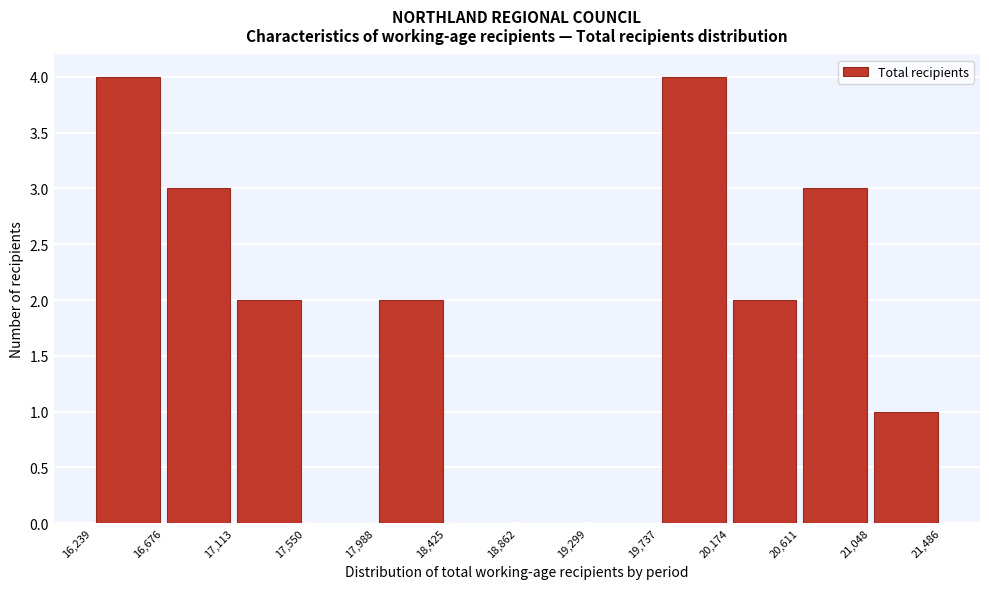

Reading left to right, list every bar in this chart as the range it spans on the x-axis followed by its height. The values are not printed on the chart, so give them approximately, as read against the axis.

16,239 to 16,676: 4
16,676 to 17,113: 3
17,113 to 17,550: 2
17,550 to 17,988: 0
17,988 to 18,425: 2
18,425 to 18,862: 0
18,862 to 19,299: 0
19,299 to 19,737: 0
19,737 to 20,174: 4
20,174 to 20,611: 2
20,611 to 21,048: 3
21,048 to 21,486: 1